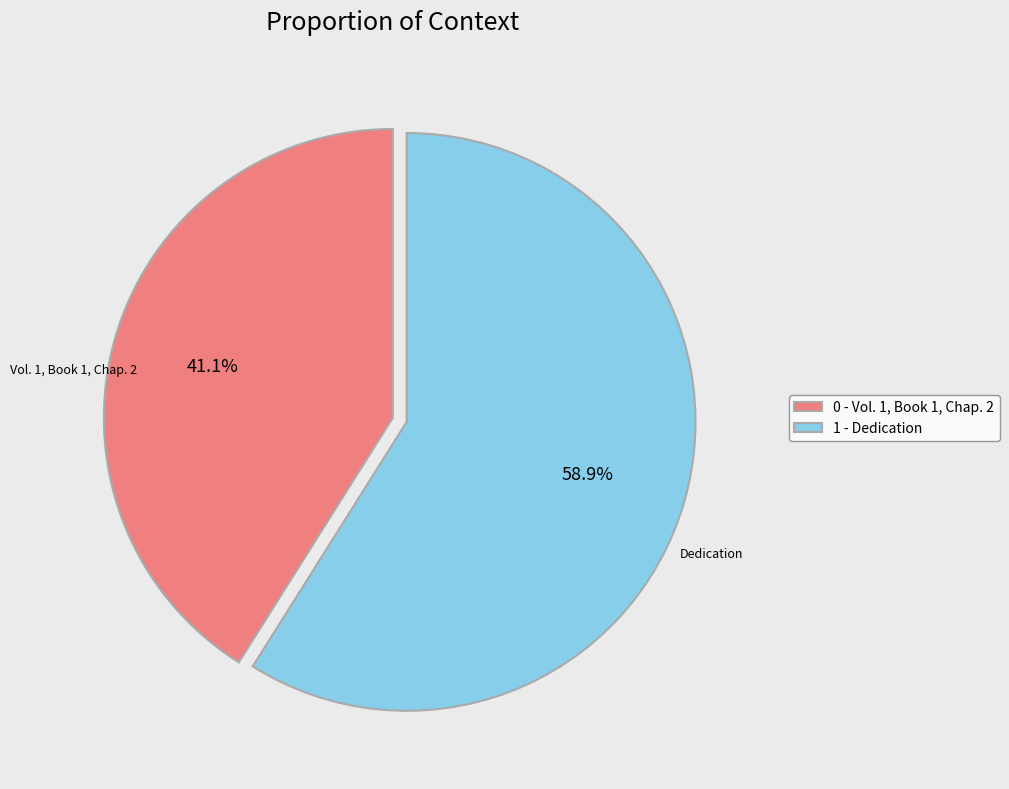

Combined, what portion of the pie is 0 - Vol. 1, Book 1, Chap. 2 and 1 - Dedication?

100.0%